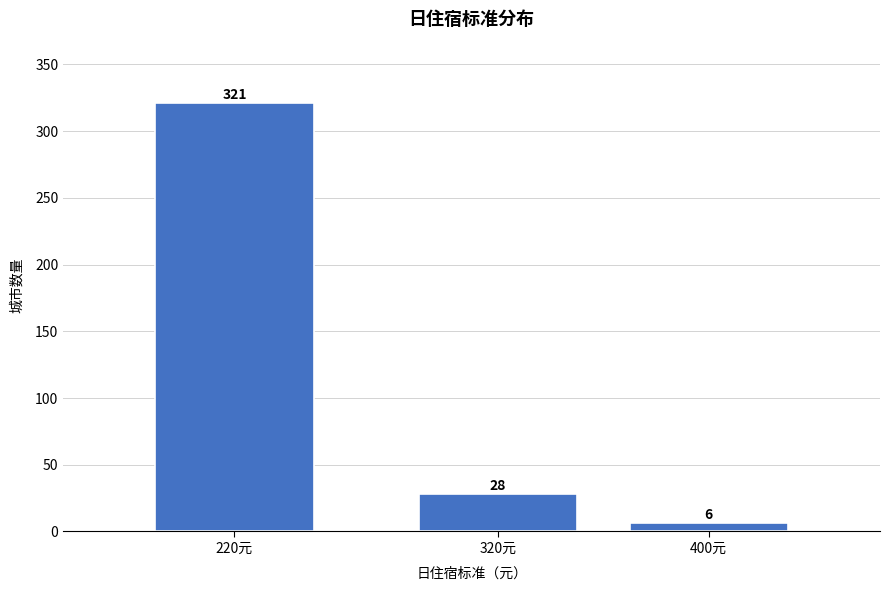

Reading left to right, transcribe all the data shown in this chart.

321	28	6